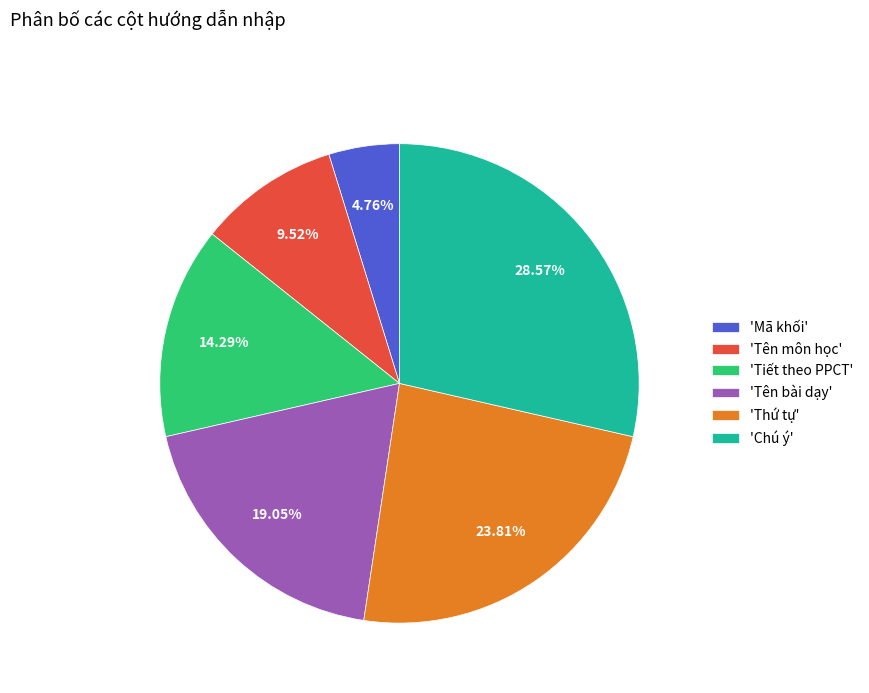

Is there any slice that represents more than half of the pie?

No